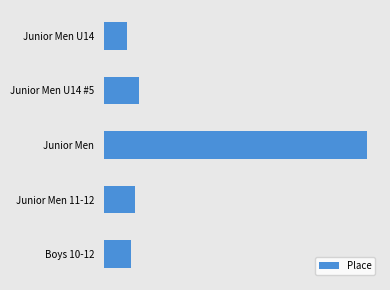

What is the sum of all values?

98